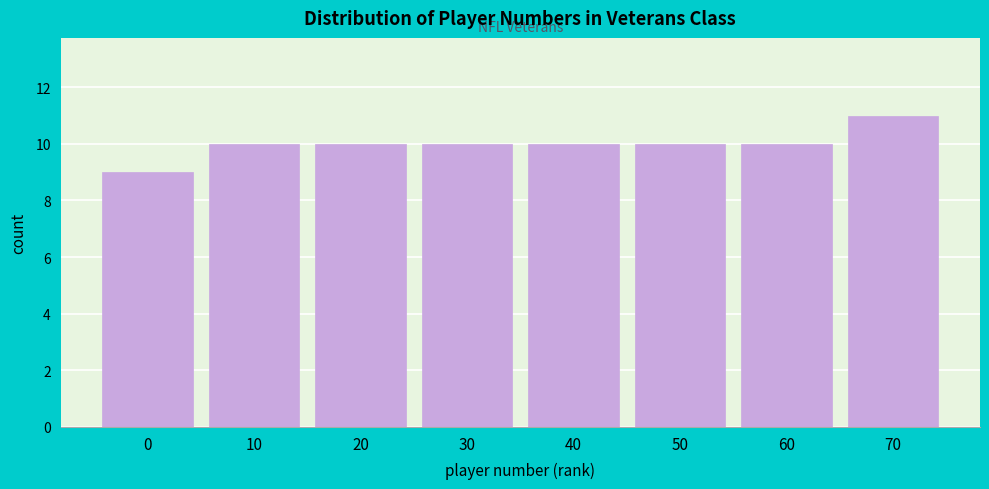

Reading right to left, list all the values displayed in this chart.

70=11	60=10	50=10	40=10	30=10	20=10	10=10	0=9